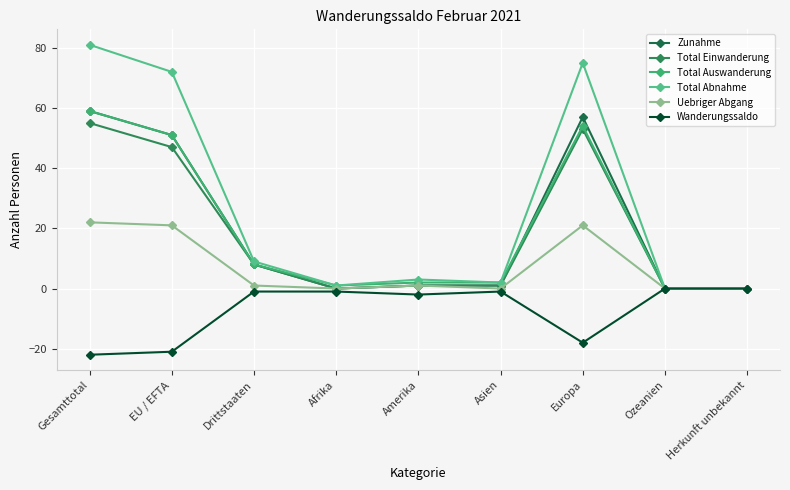

Where does the Total Auswanderung series first go above 2?

Gesamttotal